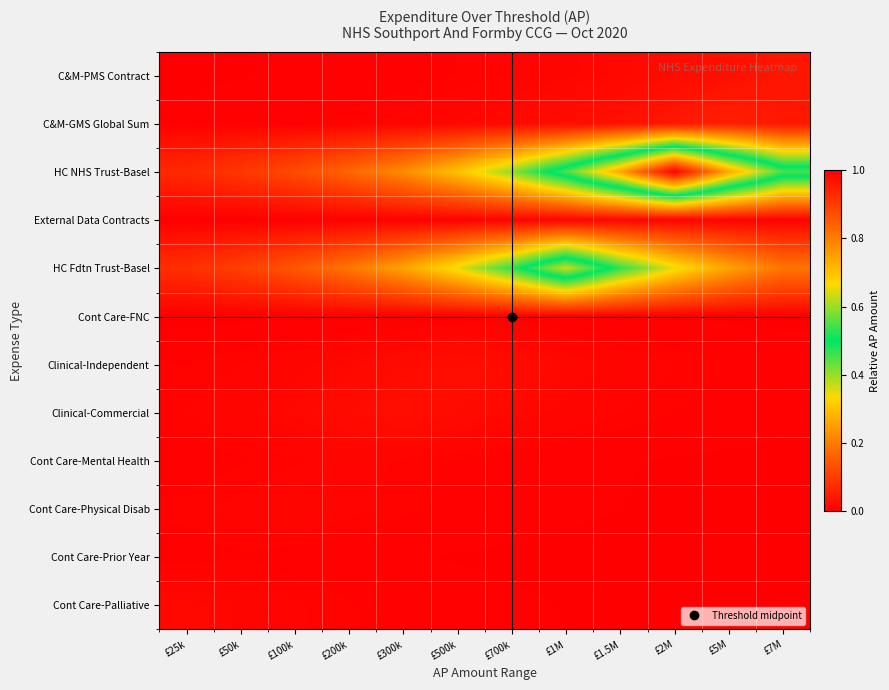

At which category is the sum across all series the highest?

£2M